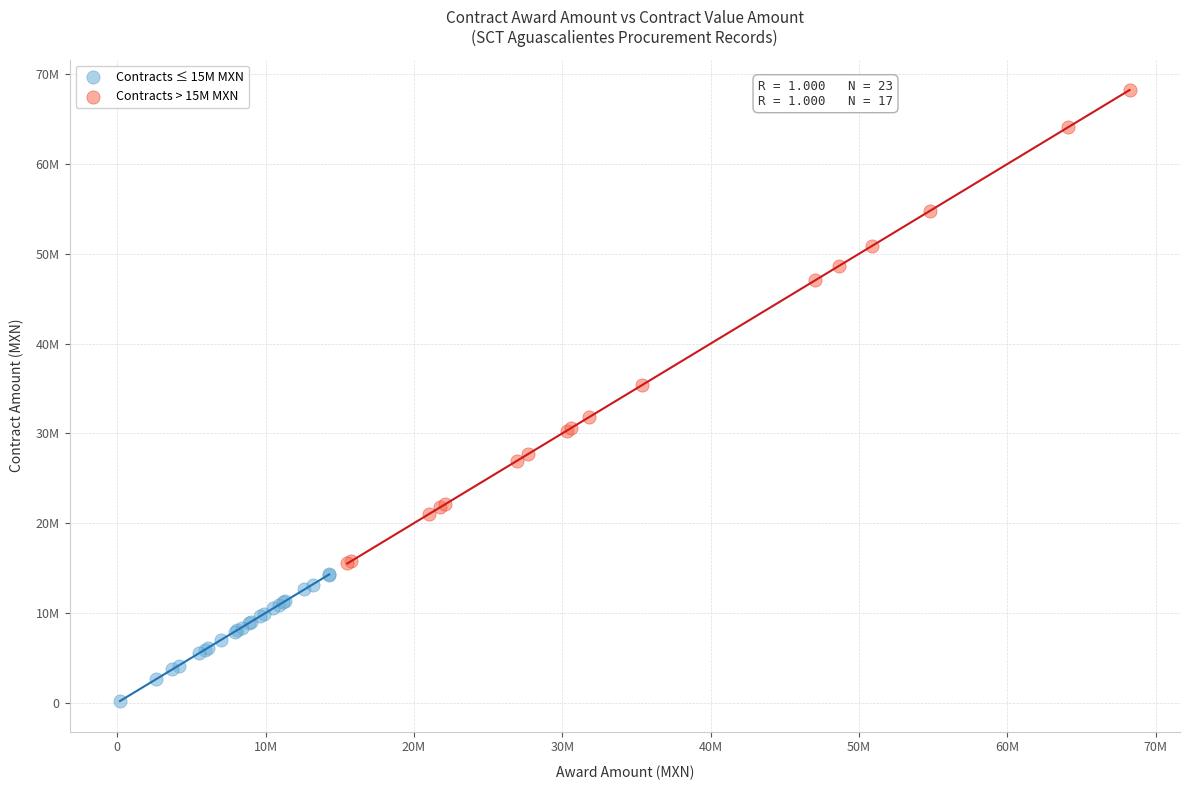

Which series reaches the maximum Y coordinate?

Contracts > 15M MXN